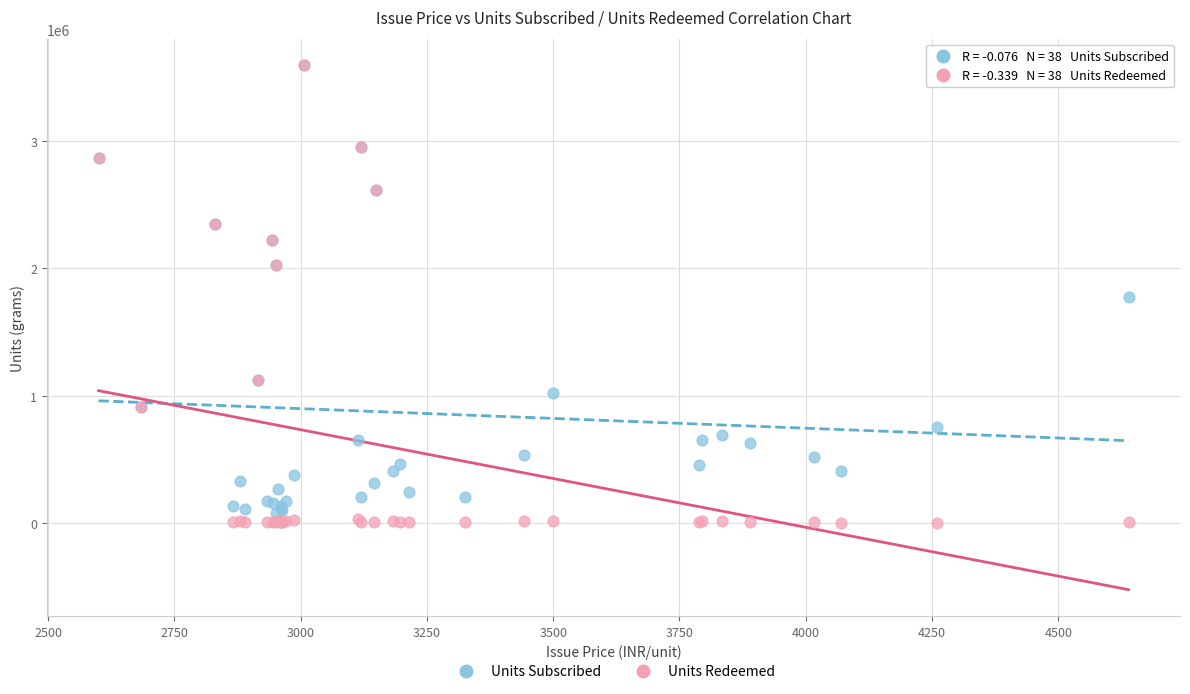

Which series has the largest Y range (max minus min)?

Units Redeemed